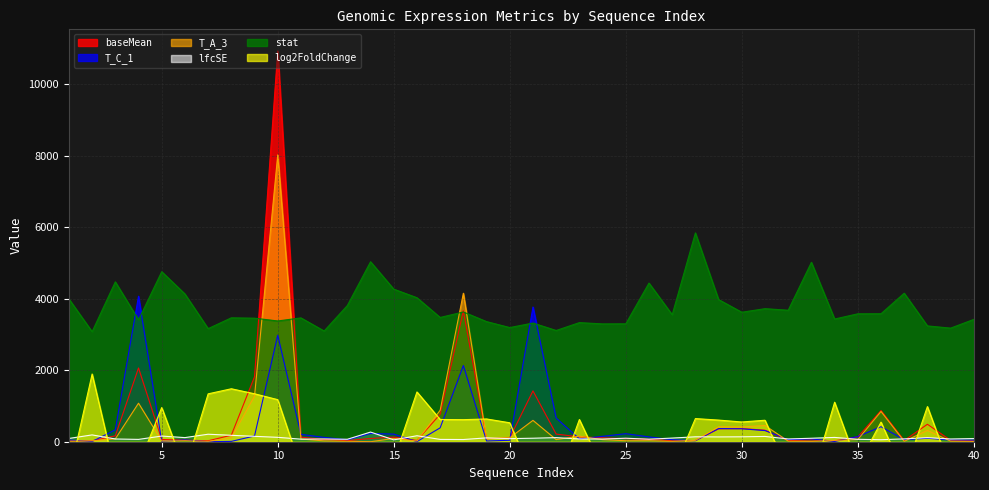

What is the minimum value shown in the chart?

-1178.0